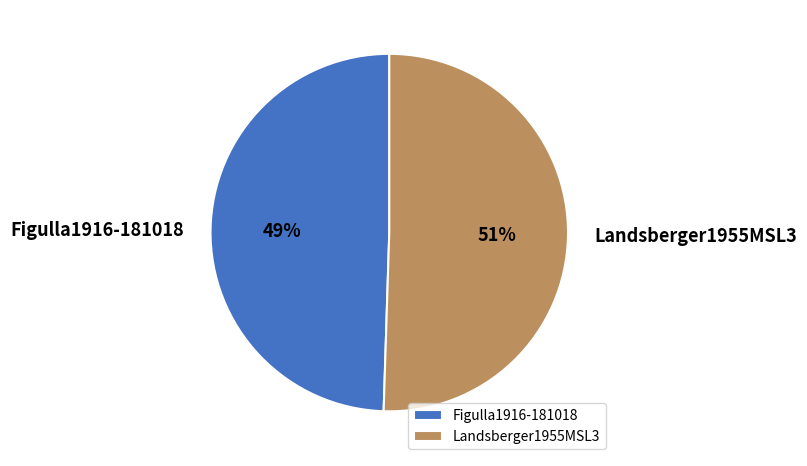

How many slices are in this pie chart?

2